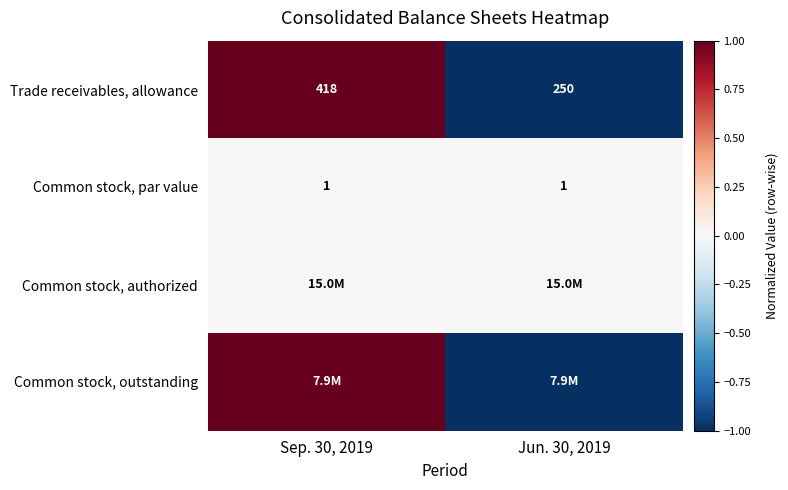

How many data points in Trade receivables, allowance are less than 418?

1